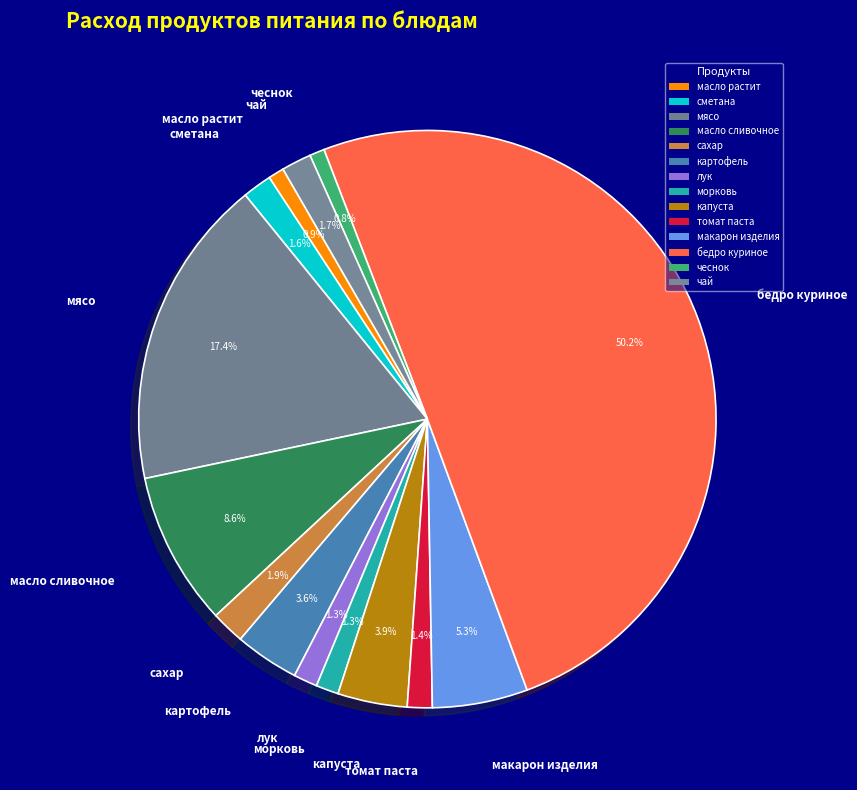

To the nearest percent, what is the combined percentage of масло сливочное and томат паста?

10%